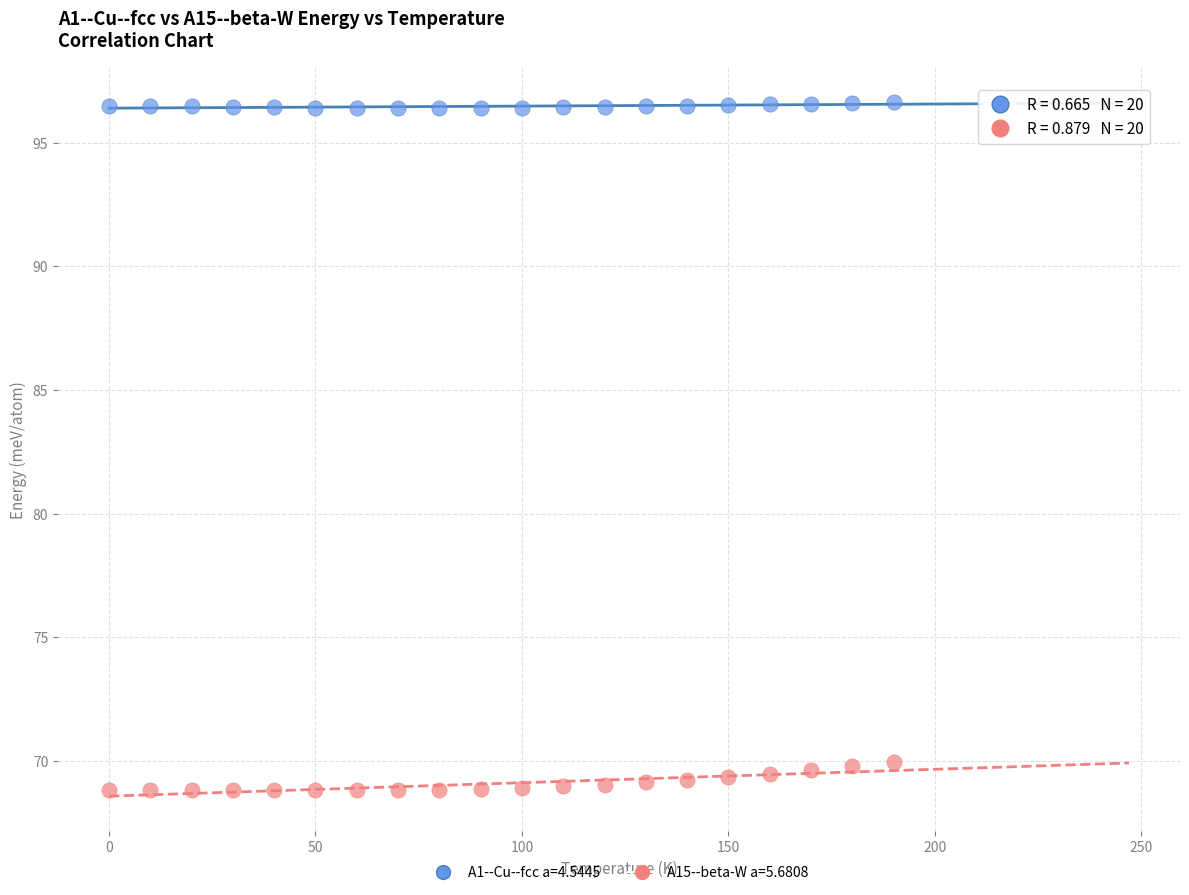

Which series reaches the maximum Y coordinate?

A1--Cu--fcc a=4.5445